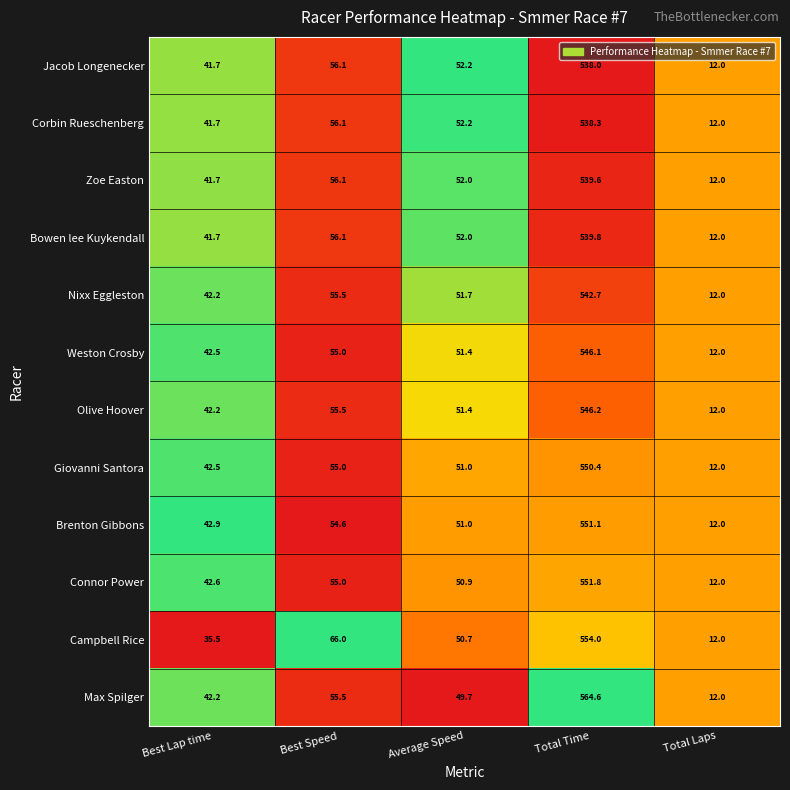

What is the total value across all series at Best Lap time?

499.4